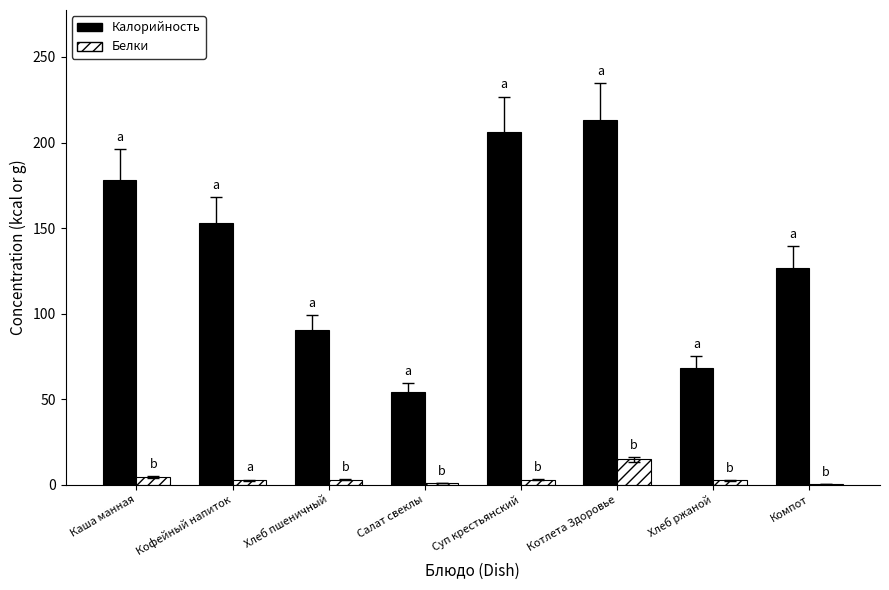

What is the sum of all Калорийность values?

1090.3